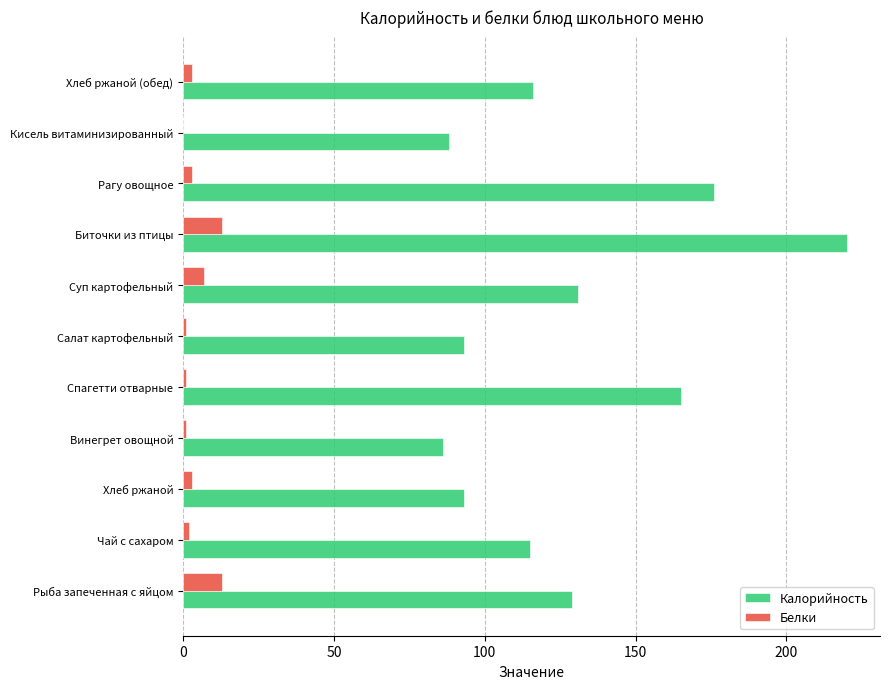

Is it true that Калорийность equals 189 at Рыба запеченная с яйцом?

False